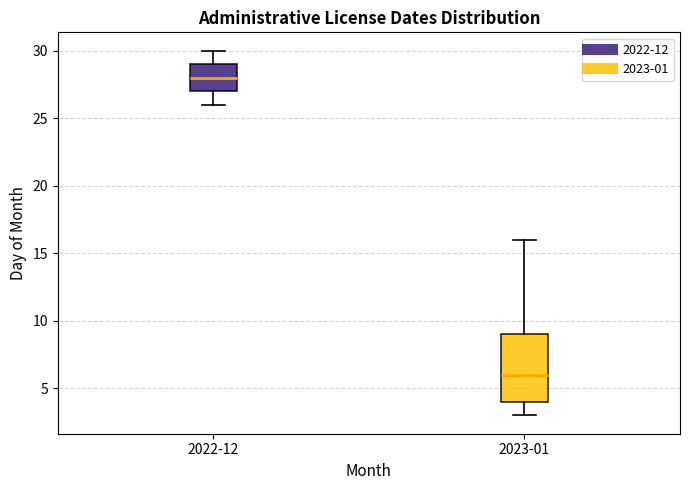

Which box's median line is the highest?

2022-12